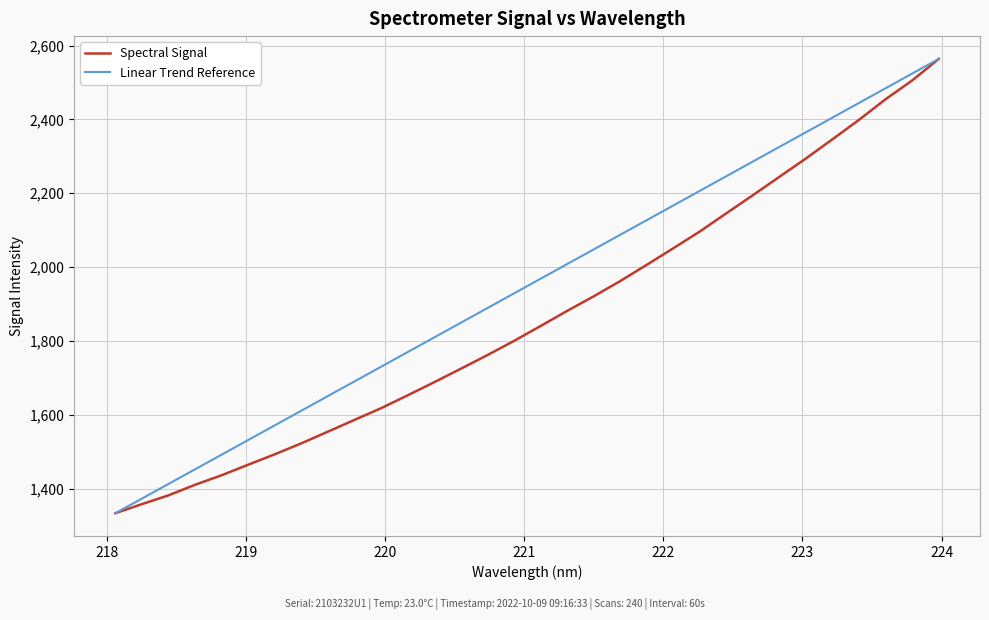

What is the greatest value displayed?

2564.0